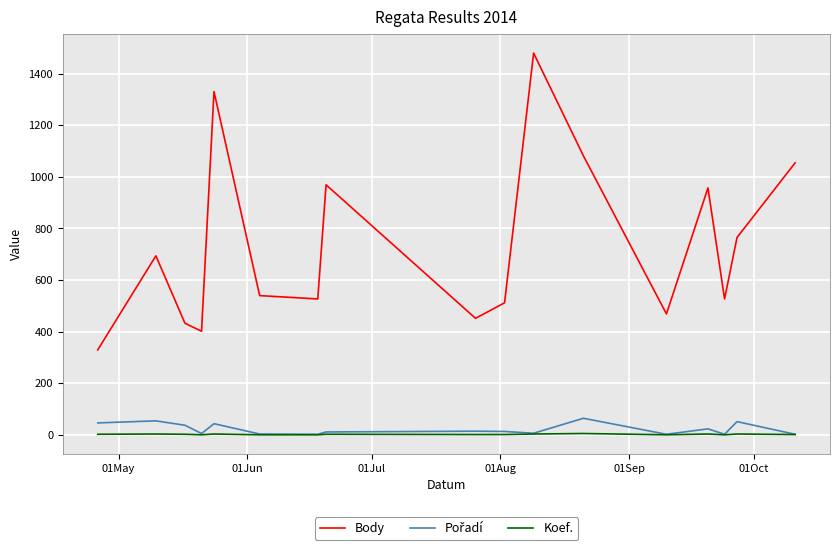

What is the greatest value displayed?

1479